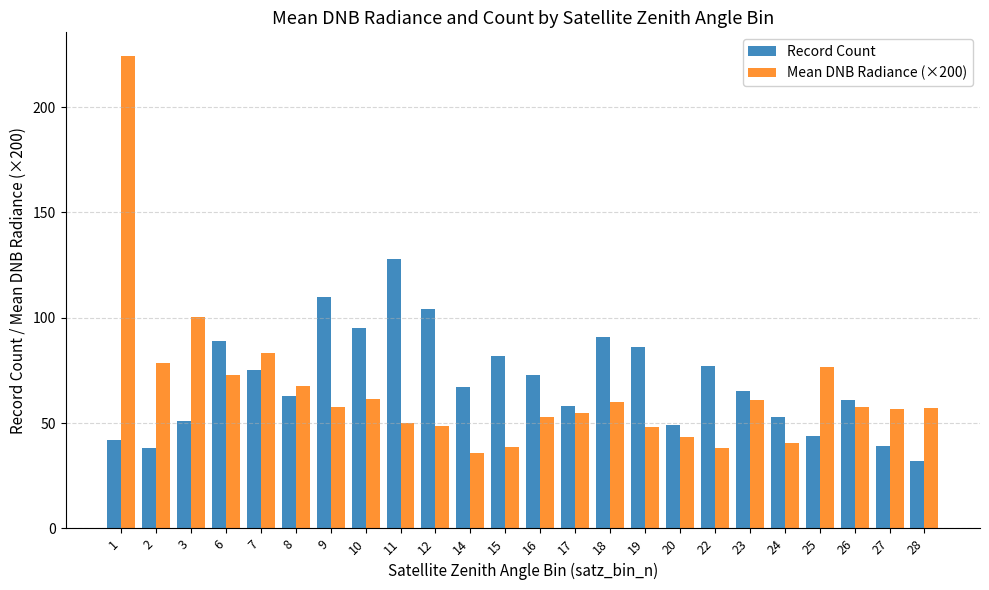

At which category does the chart reach its minimum across all series?

28